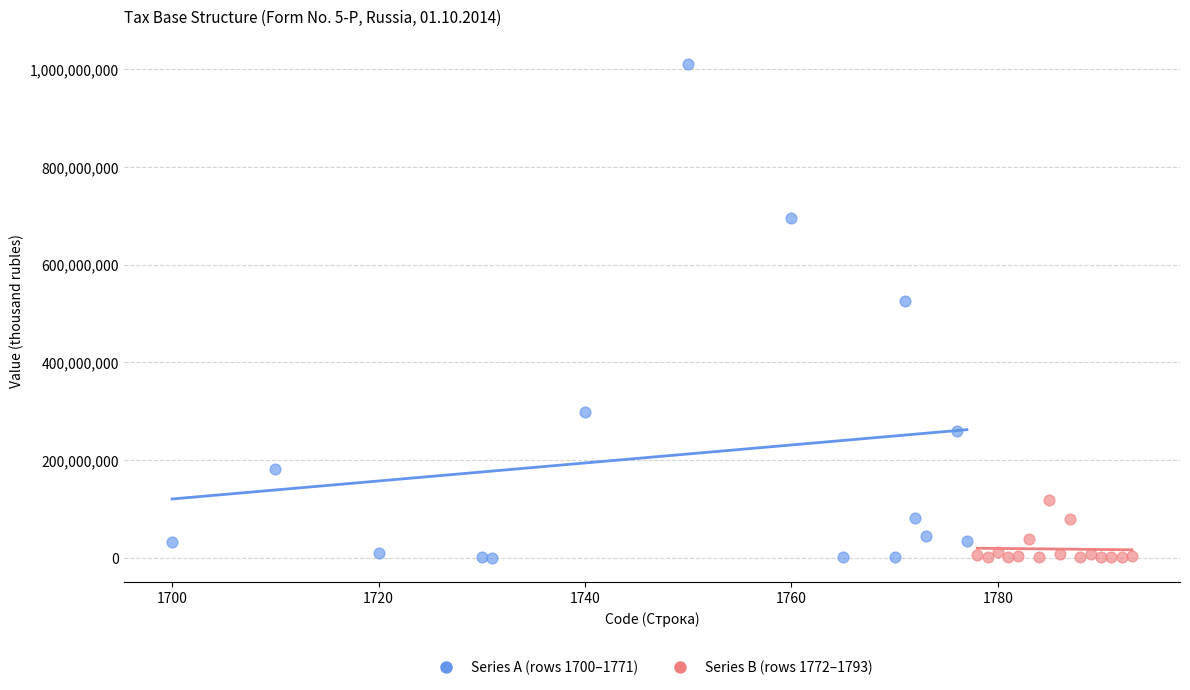

What are all the series names shown in the legend?

Series A (rows 1700–1771), Series B (rows 1772–1793)